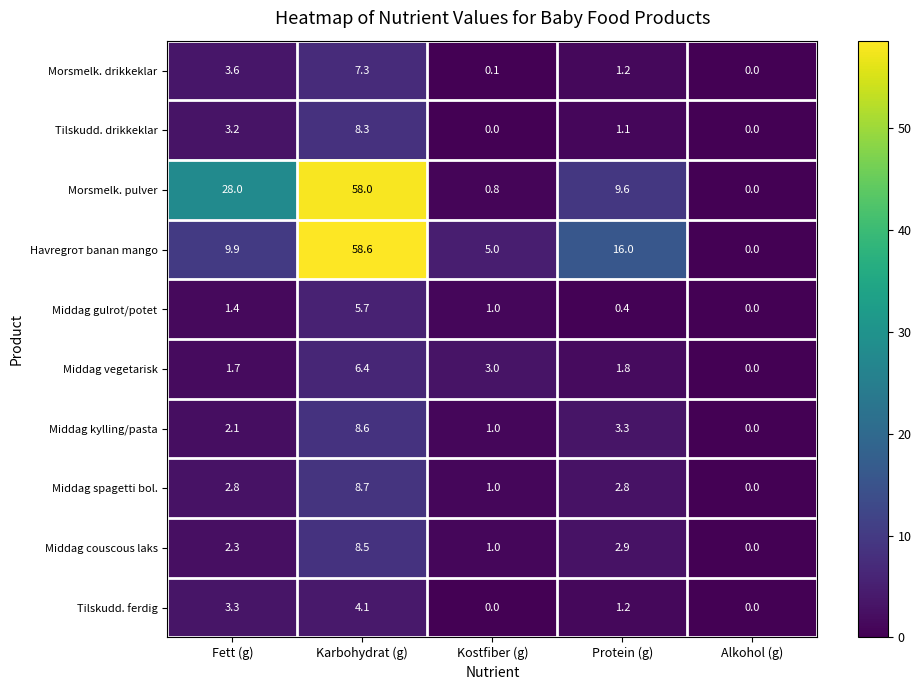

Which series has the largest total across all categories?

Morsmelk. pulver